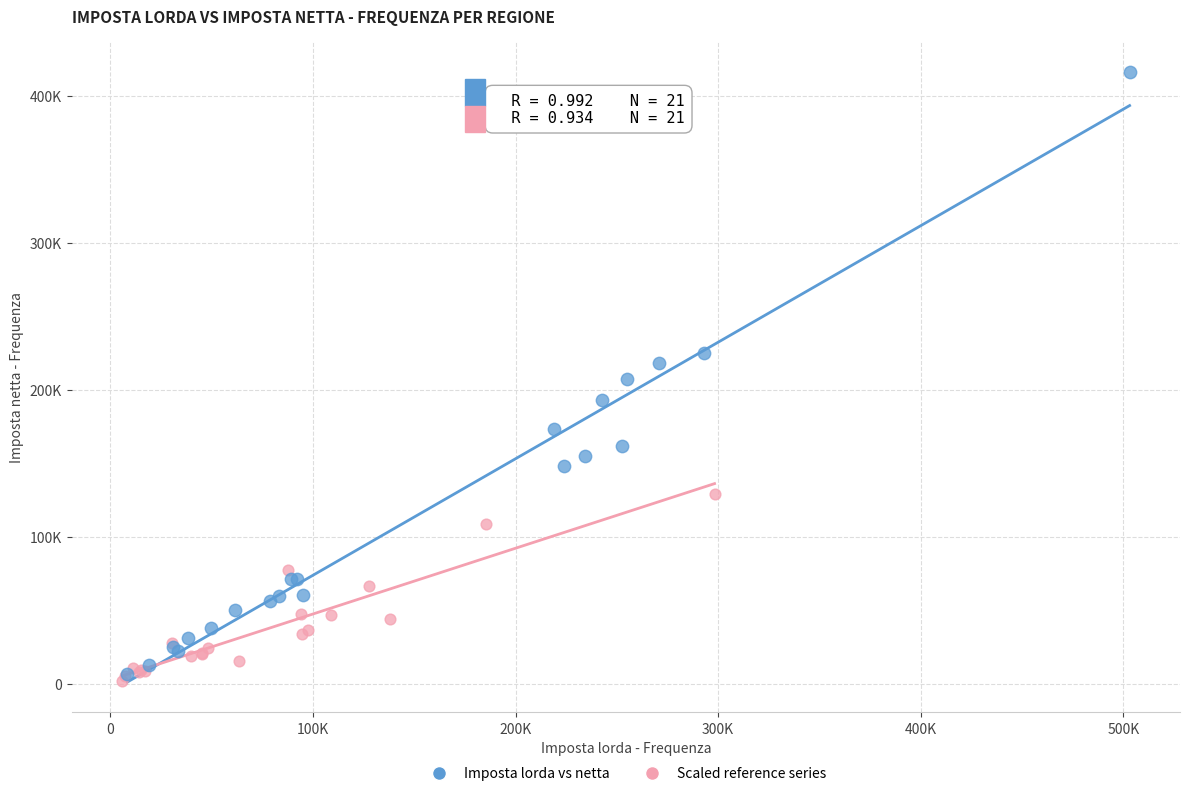

Which series contains the highest Y value?

Imposta lorda vs netta